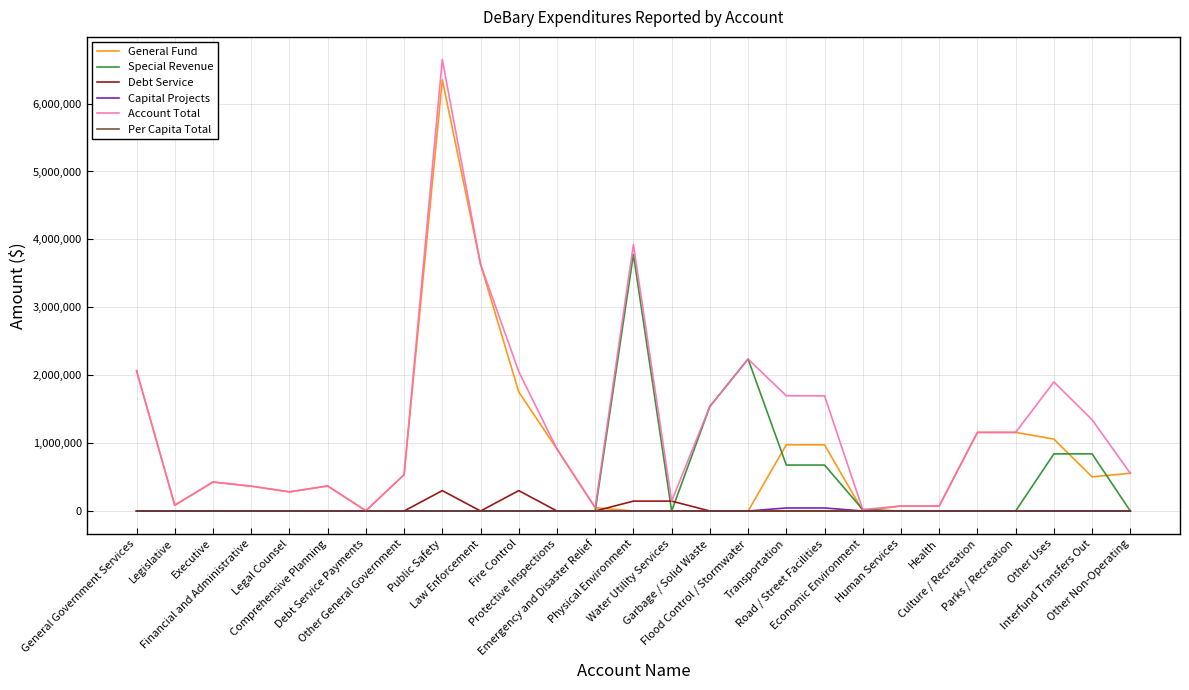

Which series has the largest total across all categories?

Account Total